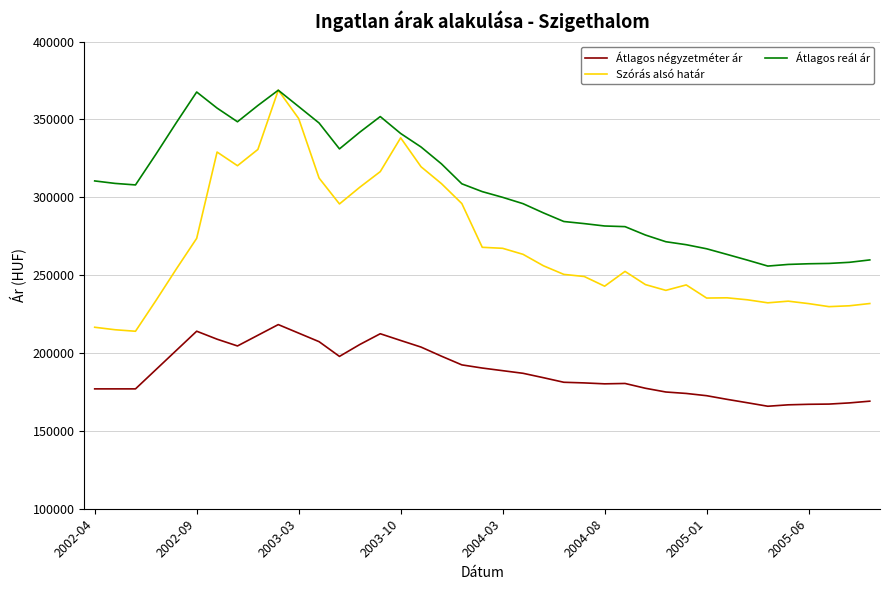

What is the smallest value displayed?

165818